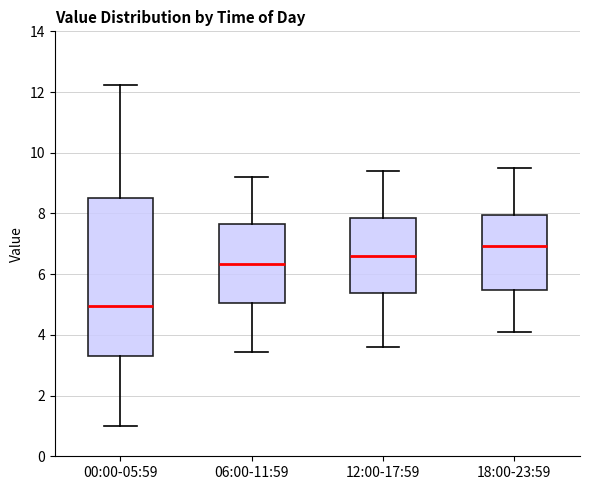

Comparing the boxes themselves (not the whiskers), which one is the tallest?

00:00-05:59